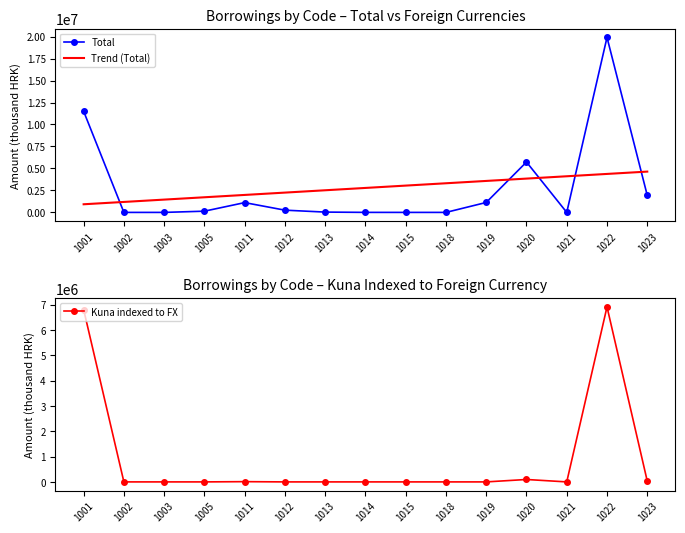

At which label does Total reach its peak?

1022